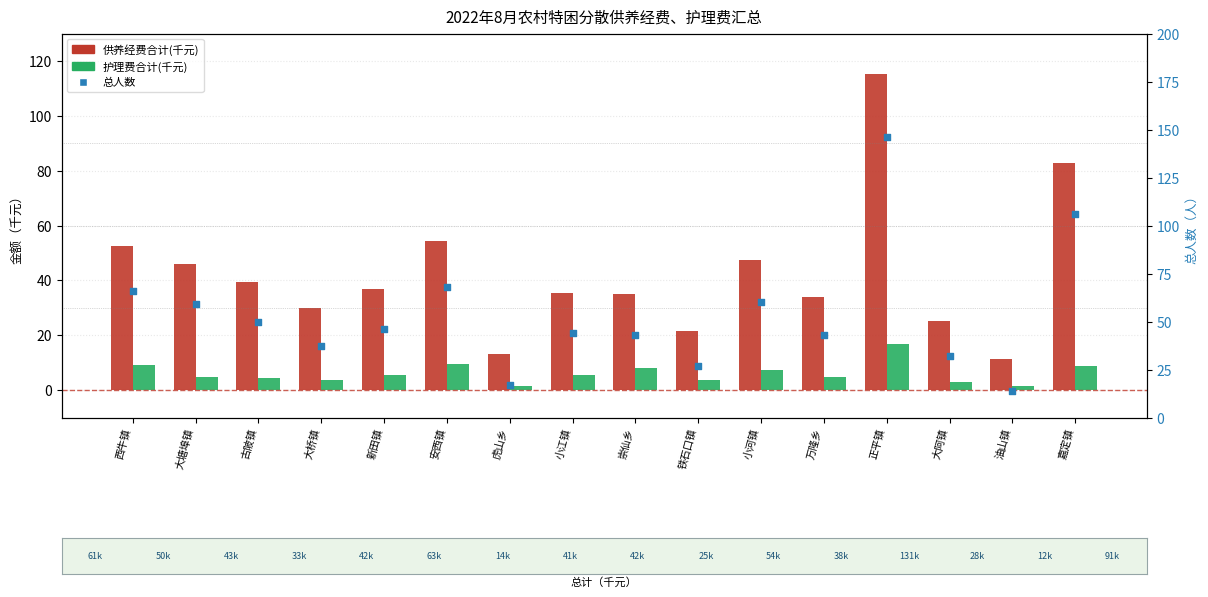

Is the value of 总人数 at 安西镇 greater than the value of 护理费合计(千元) at 大塘埠镇?

Yes